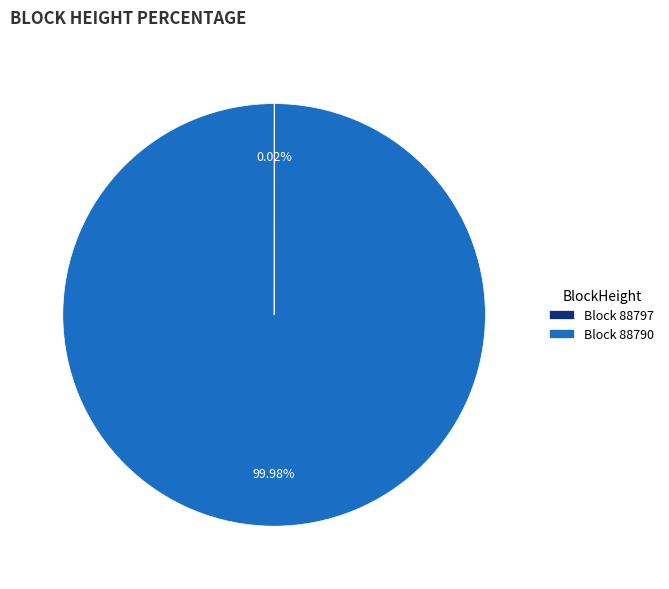

Does any single category account for the majority?

Yes